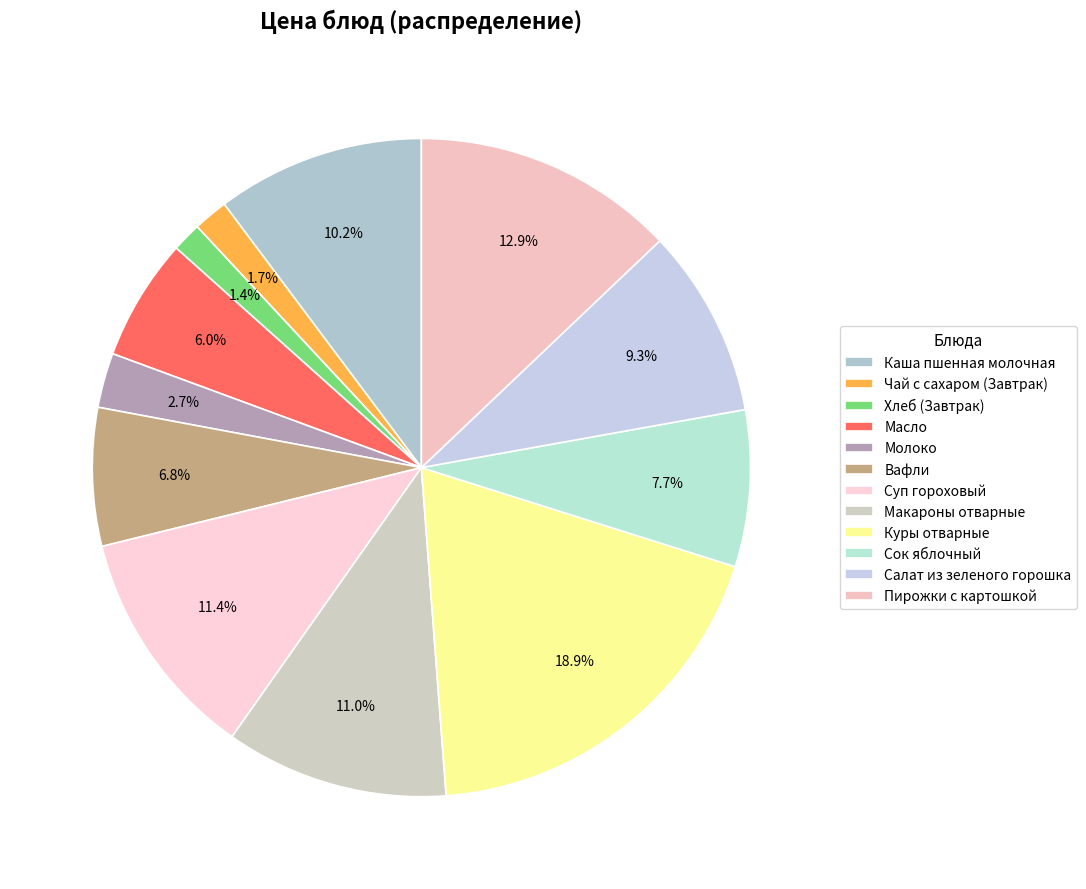

Is there a majority slice in this chart?

No